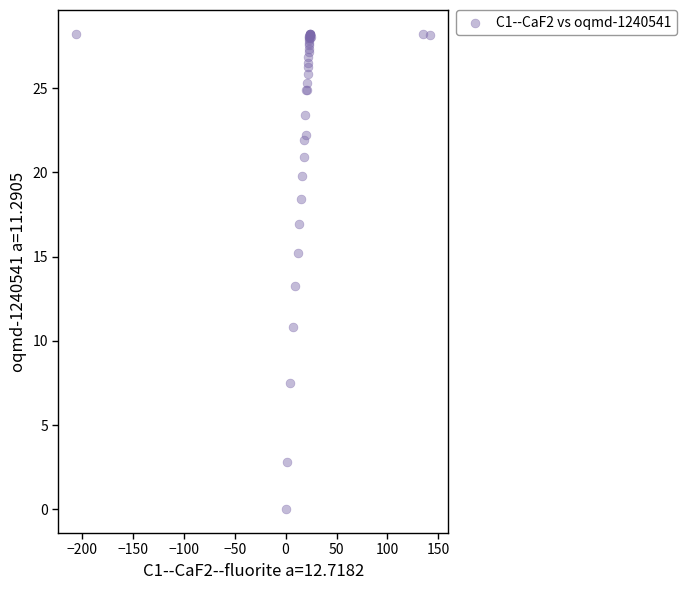

What Y value in the scatter plot is closest to 14?

13.3